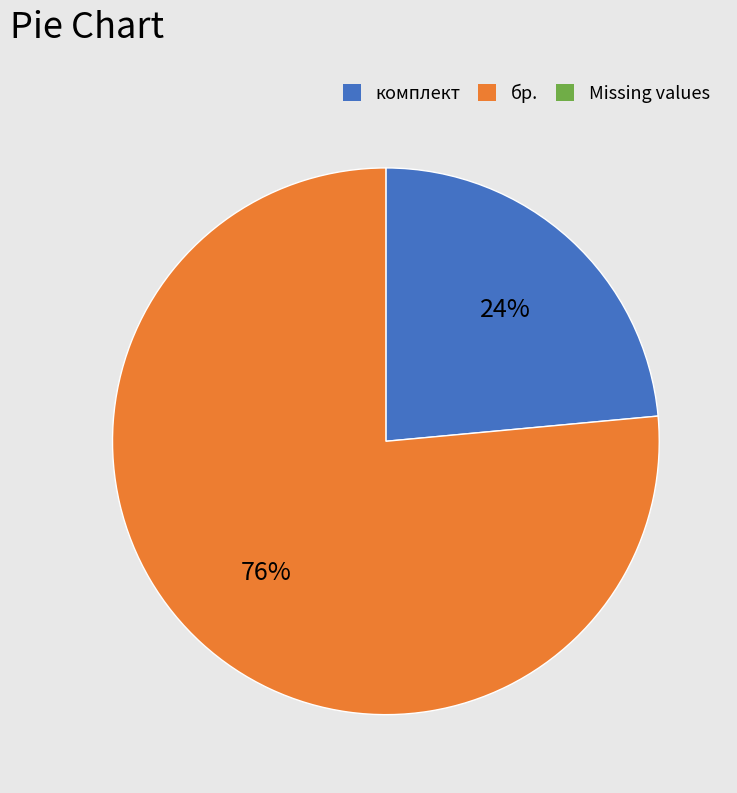

How many slices are in this pie chart?

2